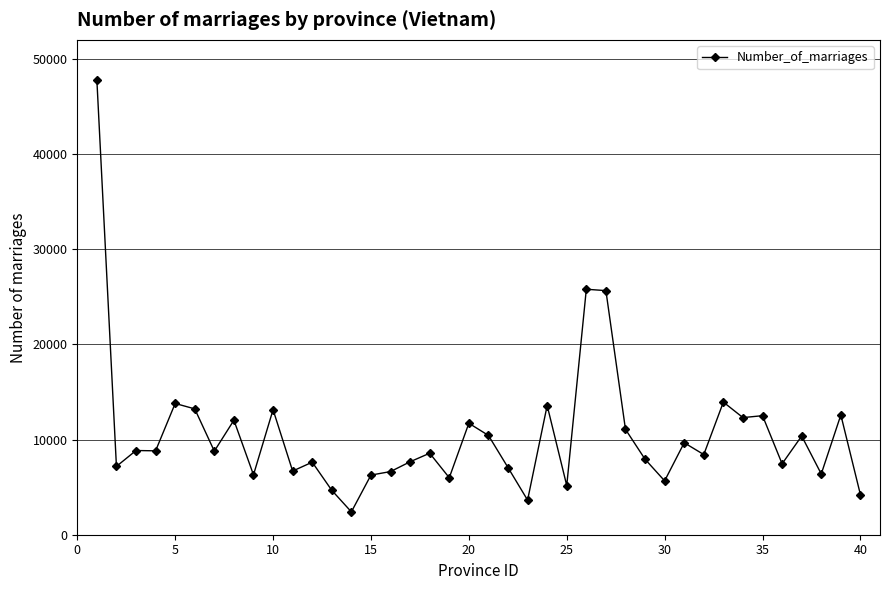

What is the value of the 19th point from the left?

5988